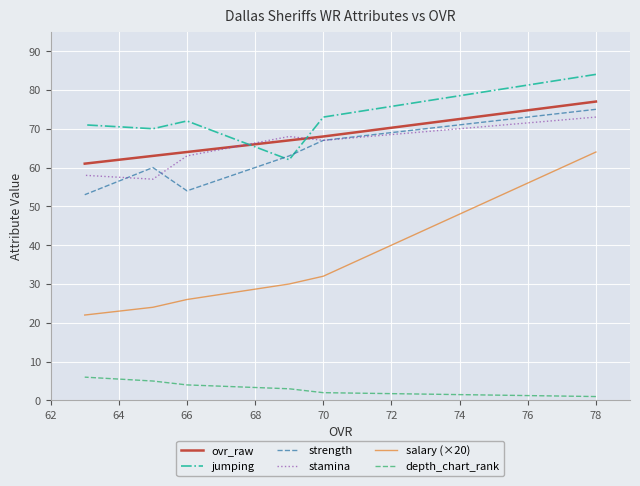

Rank the series at 70 from highest to lowest value.

jumping, ovr_raw, strength, stamina, salary (×20), depth_chart_rank